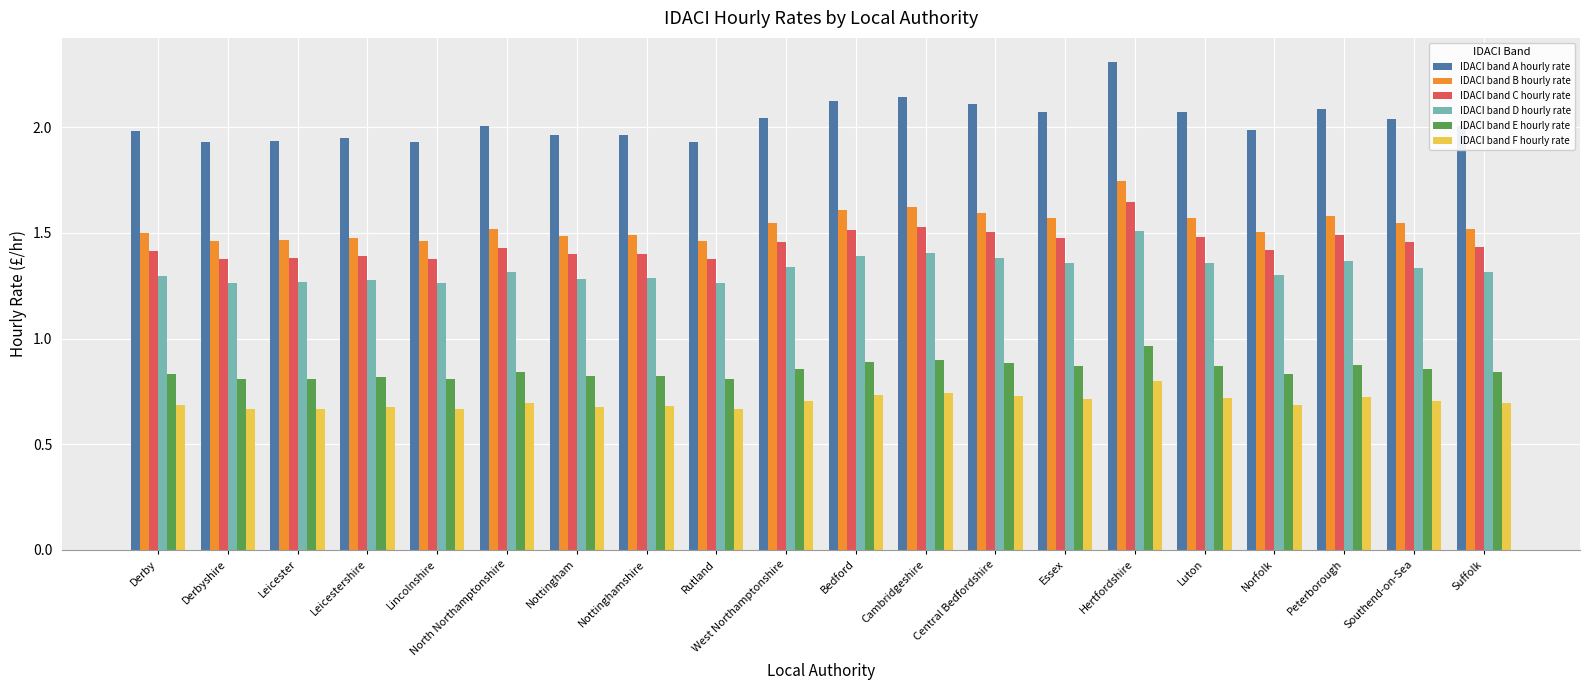

What is the maximum value shown in the chart?

2.3